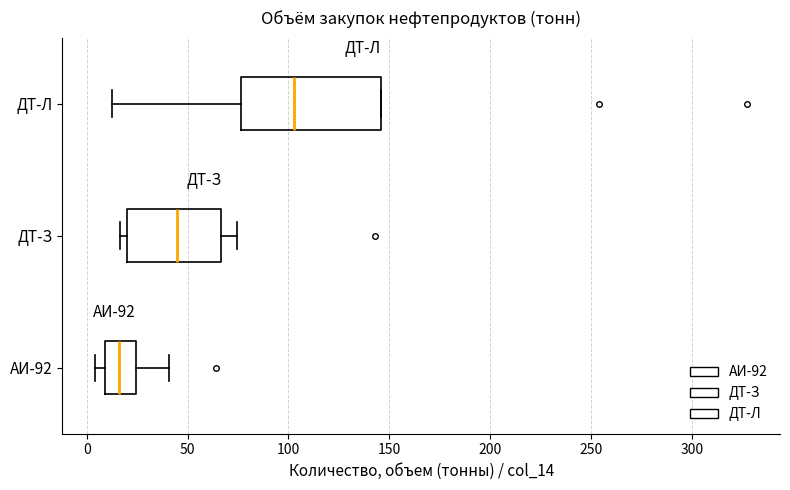

Where does the median line of the box for ДТ-Л sit on the x-axis? The values are not printed on the chart, so give them approximately, as read against the axis.

105